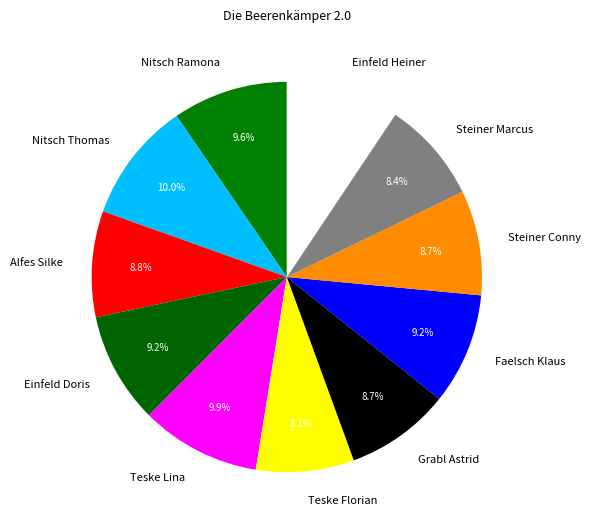

The Steiner Marcus slice represents 8% of the pie. True or false?

True